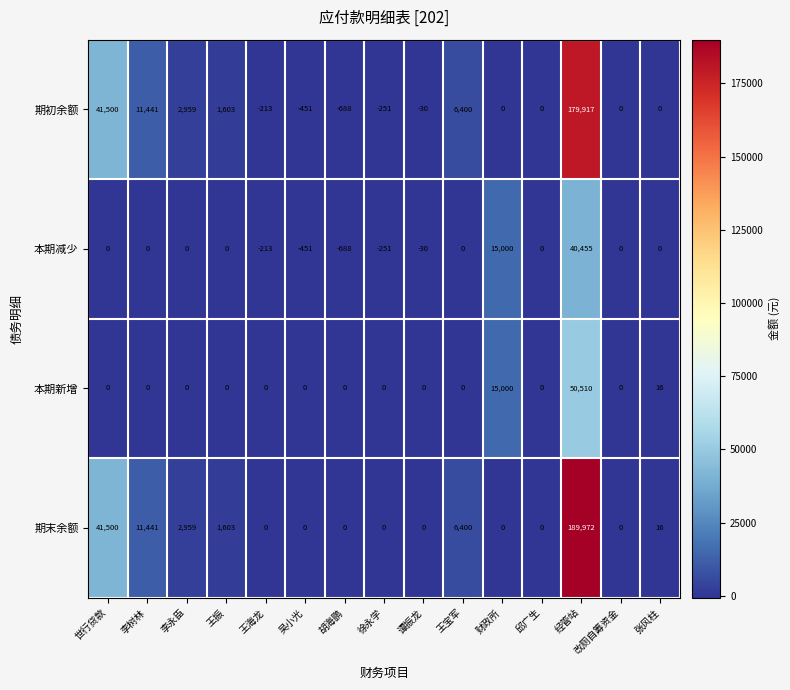

How many categories are shown in the chart?

15